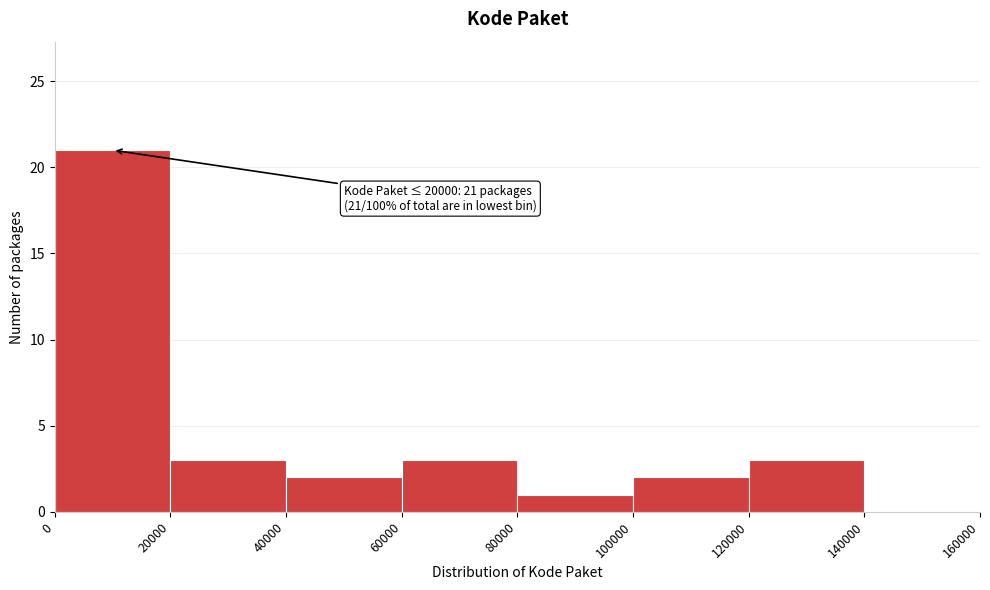

Over which range of the x-axis is the bar tallest?

0 to 20000